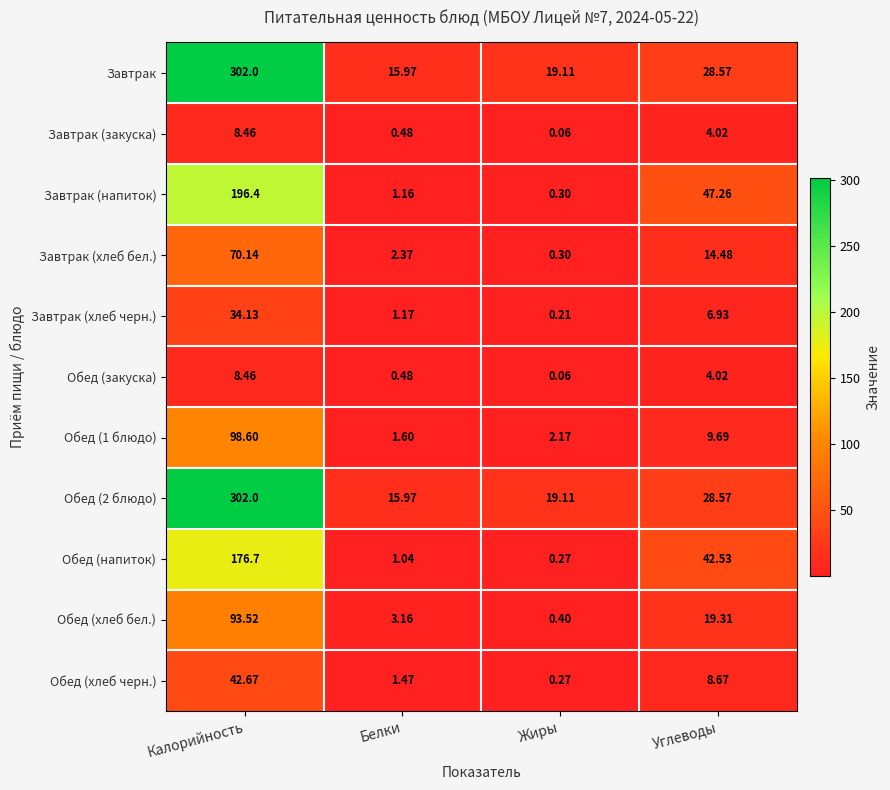

Is the value of Завтрак (закуска) at Углеводы greater than the value of Завтрак at Углеводы?

No